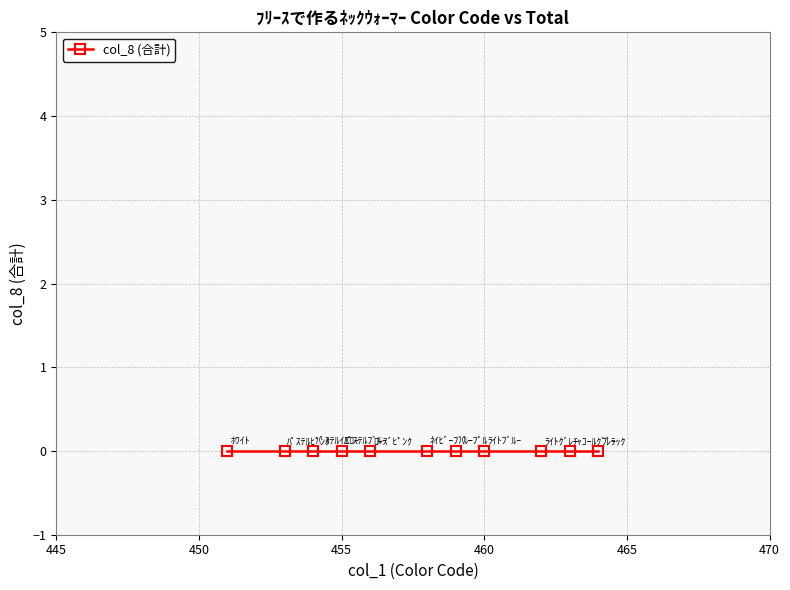

At which label does col_1 first exceed 458?

ﾊﾟｰﾌﾟﾙ